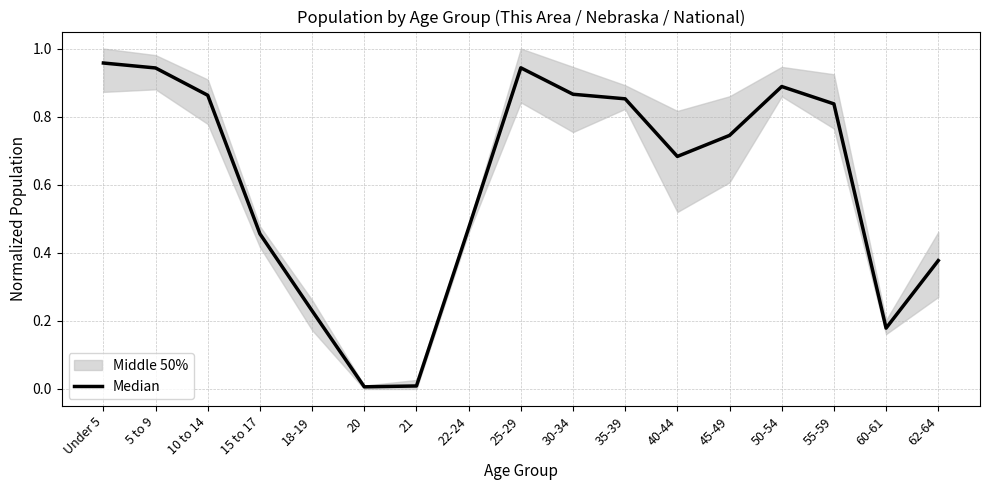

What is the difference between the second highest and second lowest values?

0.9